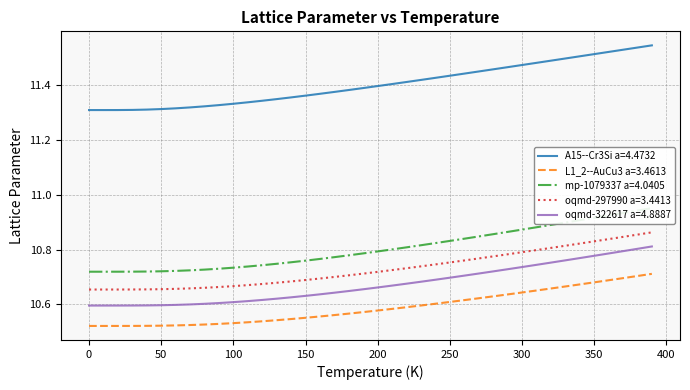

At how many categories does at least one series exceed 11?

40